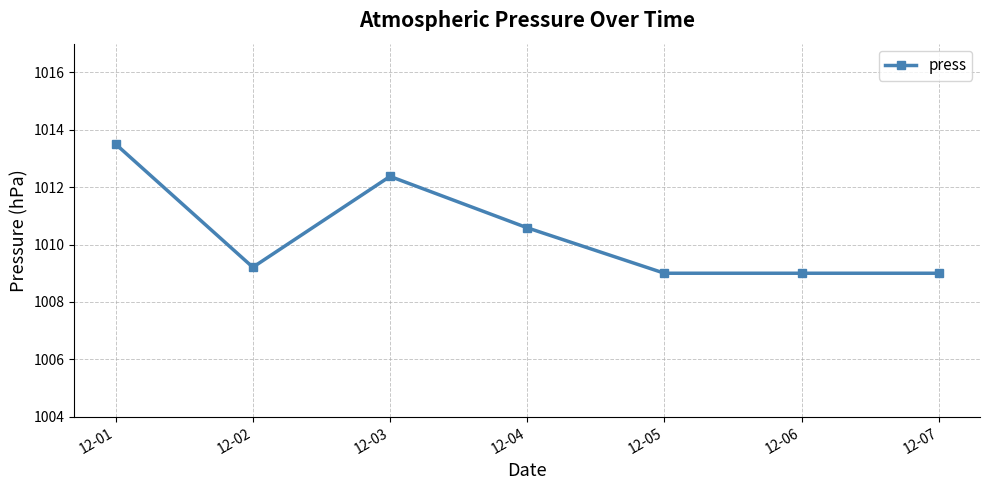

What is the change in value from 12-01 to 12-02?

-4.3